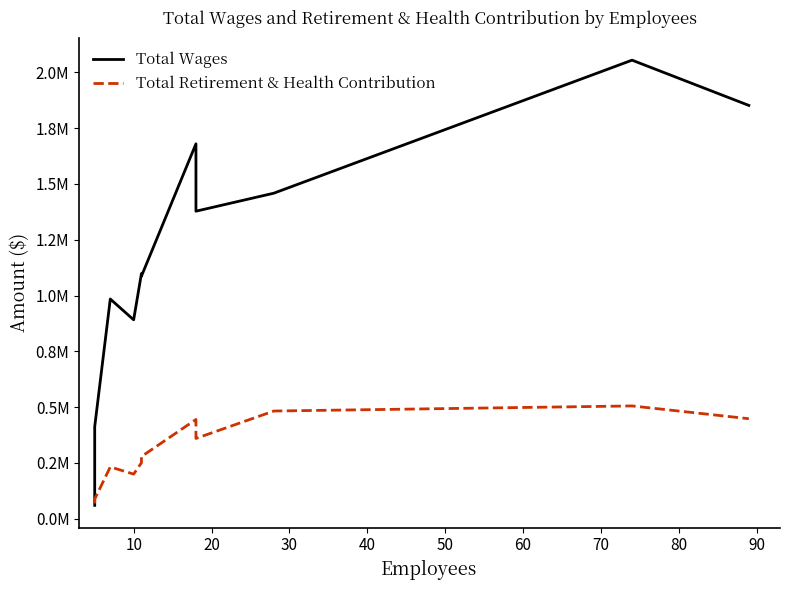

Does the chart have visible grid lines?

No